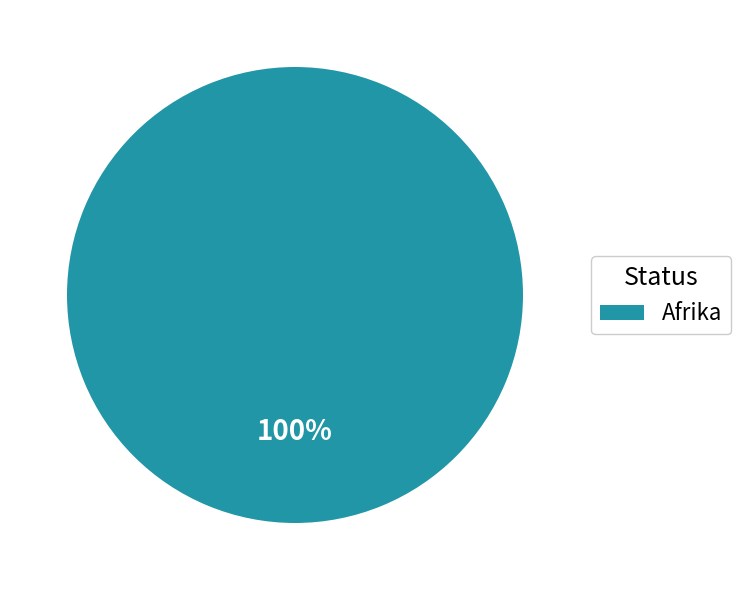

Does any single category account for the majority?

Yes